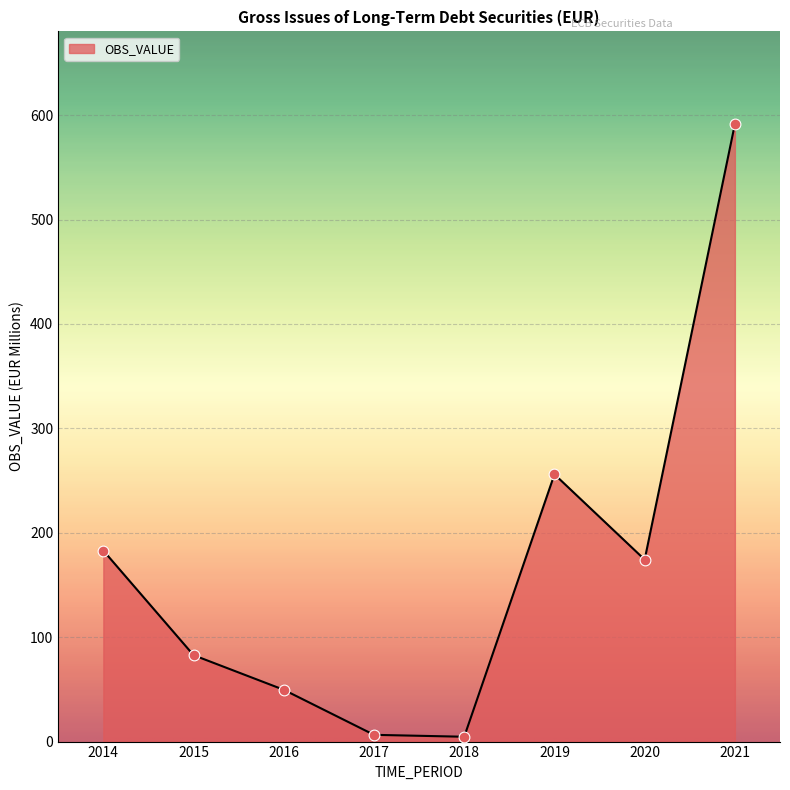

What is the ratio of the value at 2018 to the value at 2015?

0.1